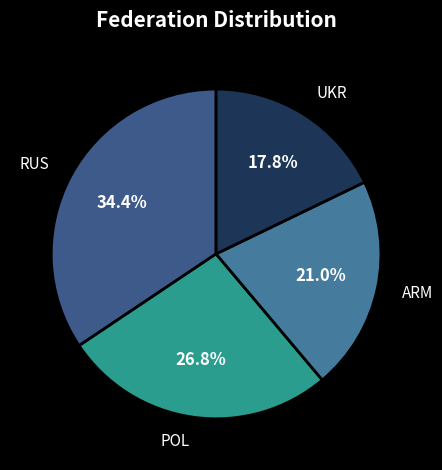

Which slice is the largest?

RUS